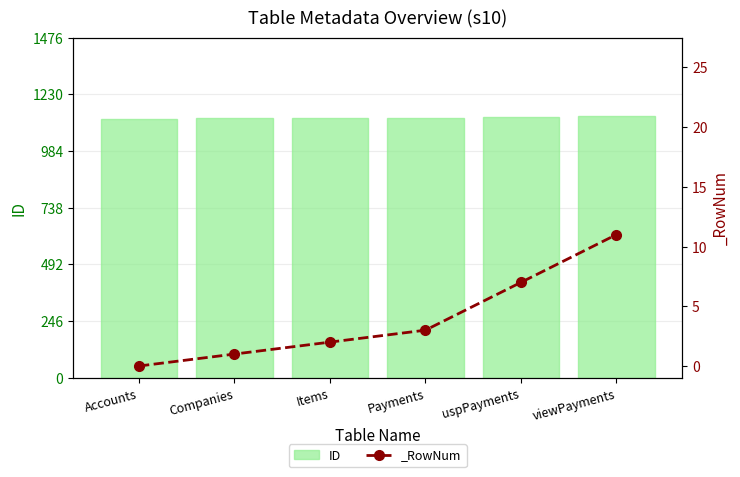

Which label corresponds to the largest value in the chart?

viewPayments